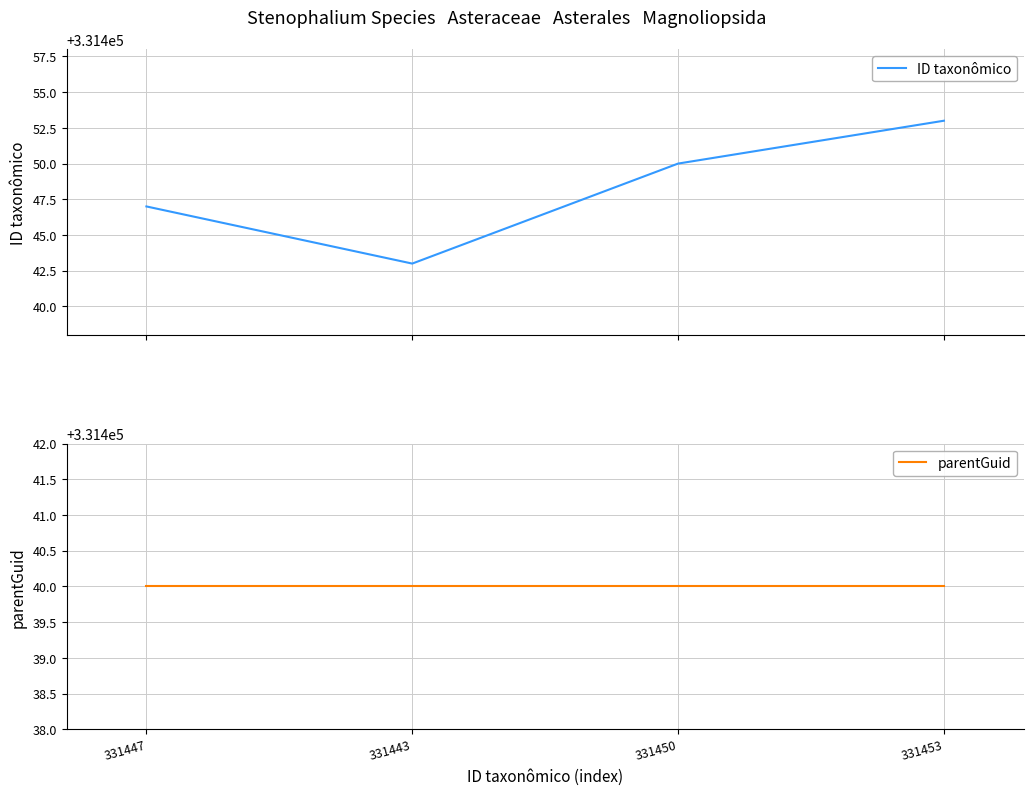

Count the number of data series in this chart.

2